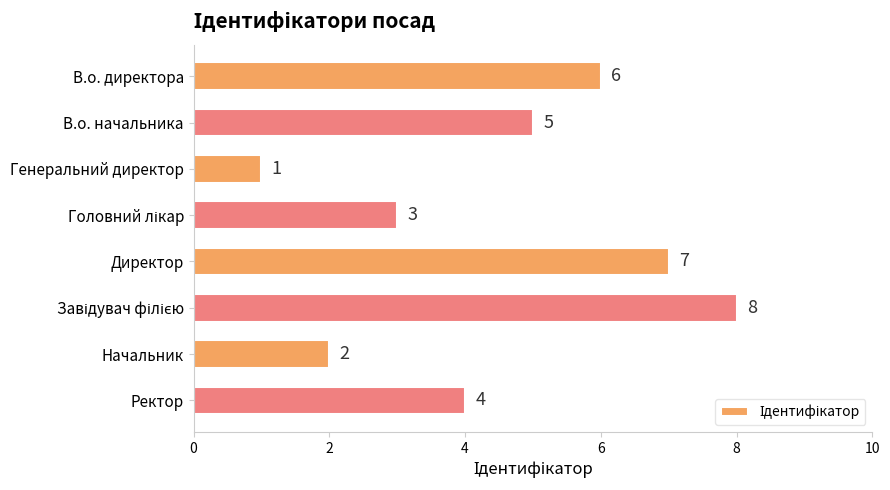

What is the maximum value shown in the chart?

8